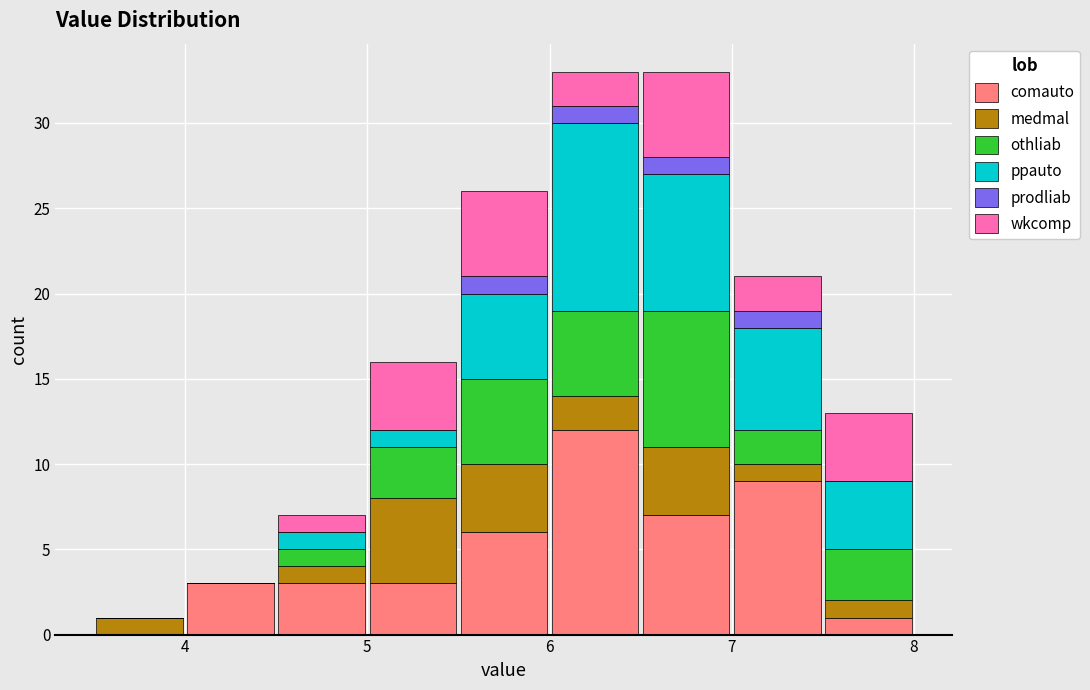

Reading left to right, transcribe this chart: for each stacked bar, give the range it covers on the x-axis and its total height. The values are not printed on the chart, so give them approximately, as read against the axis.

3.5 to 4.0: 1
4.0 to 4.5: 3
4.5 to 5.0: 7
5.0 to 5.5: 16
5.5 to 6.0: 26
6.0 to 6.5: 33
6.5 to 7.0: 33
7.0 to 7.5: 21
7.5 to 8.0: 13